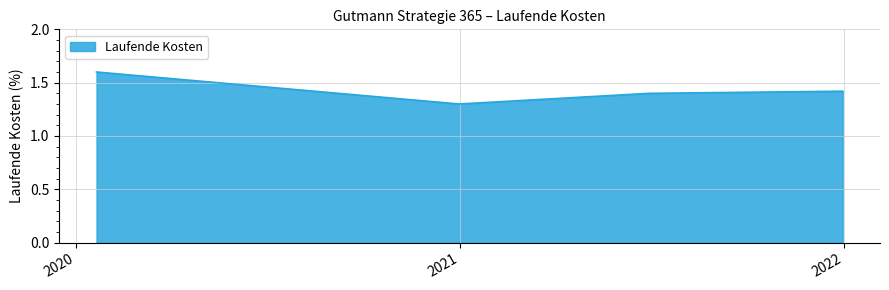

What is the sum of all values?

5.7